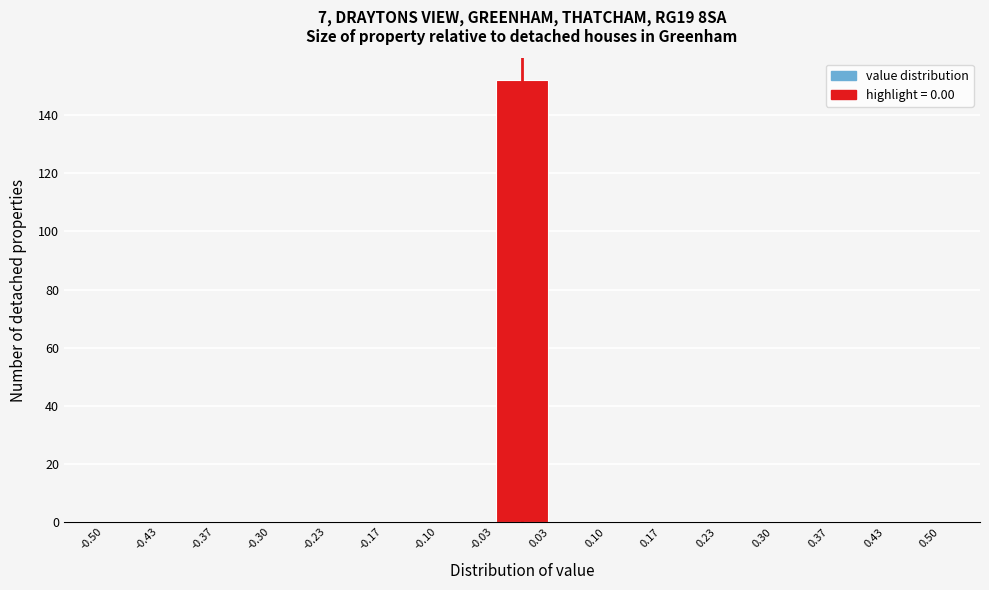

Which range on the x-axis has the tallest bar?

-0.03 to 0.03